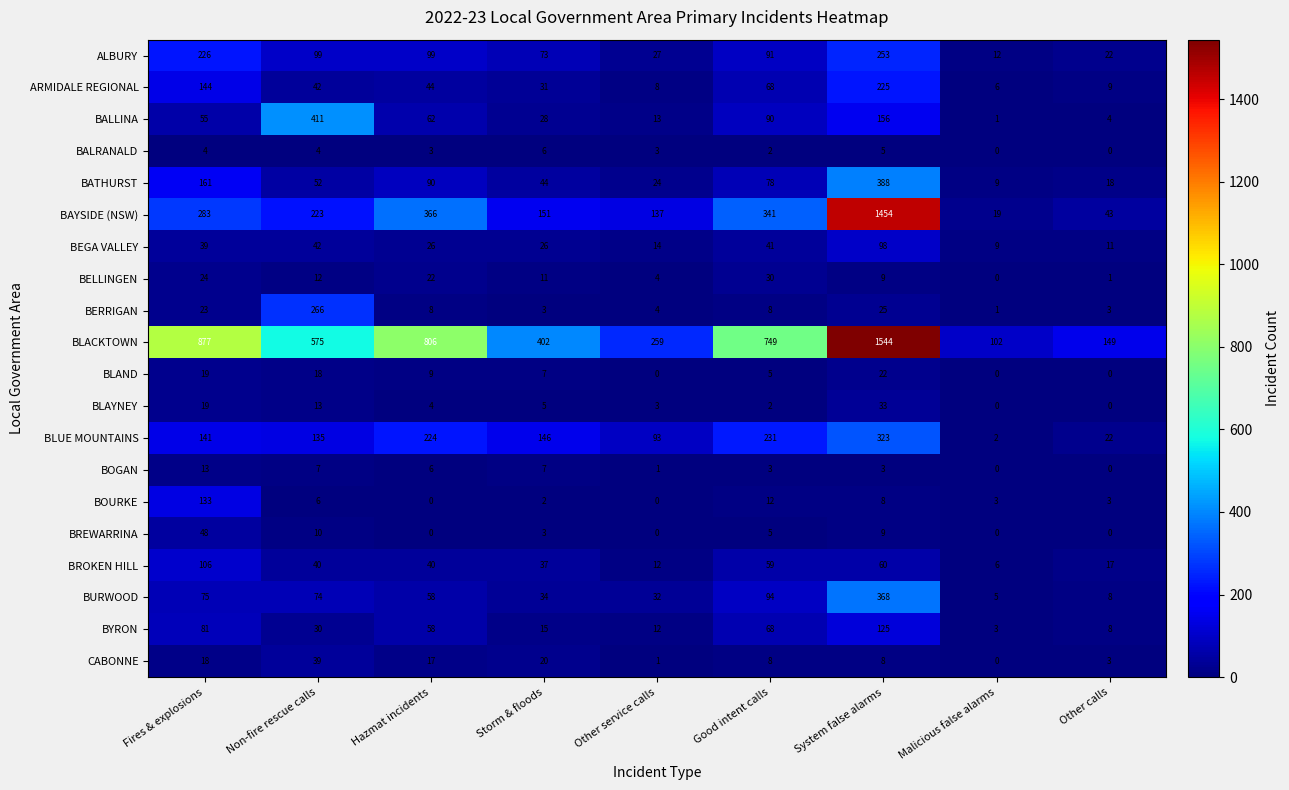

The BOGAN series shows 5 at Other calls. True or false?

False